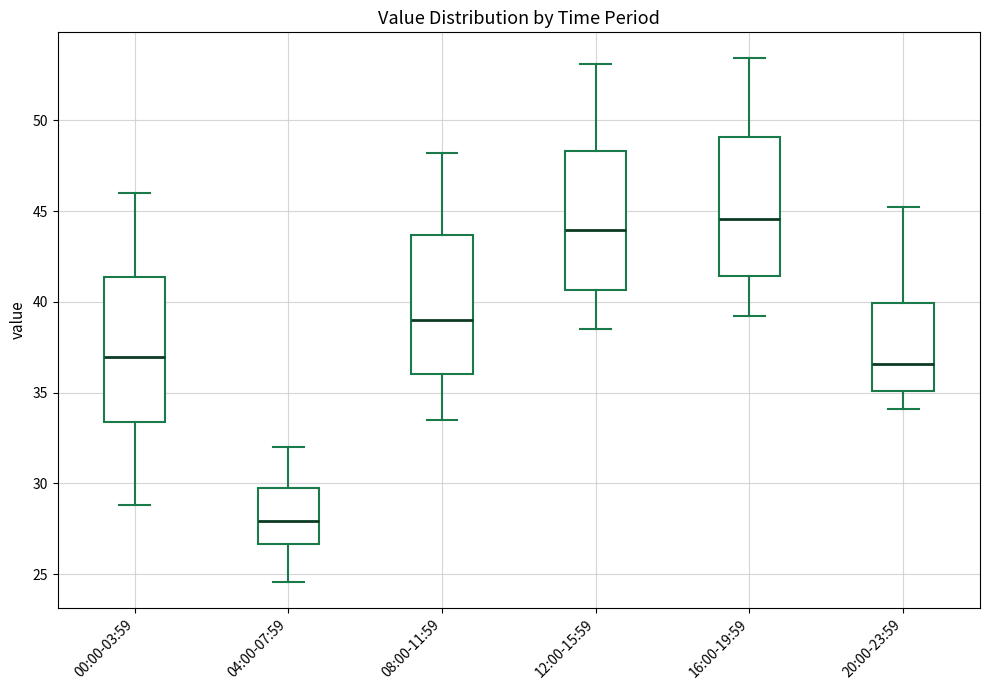

Where is the lower edge of the box for 08:00-11:59 on the y-axis? The values are not printed on the chart, so give them approximately, as read against the axis.

36.0